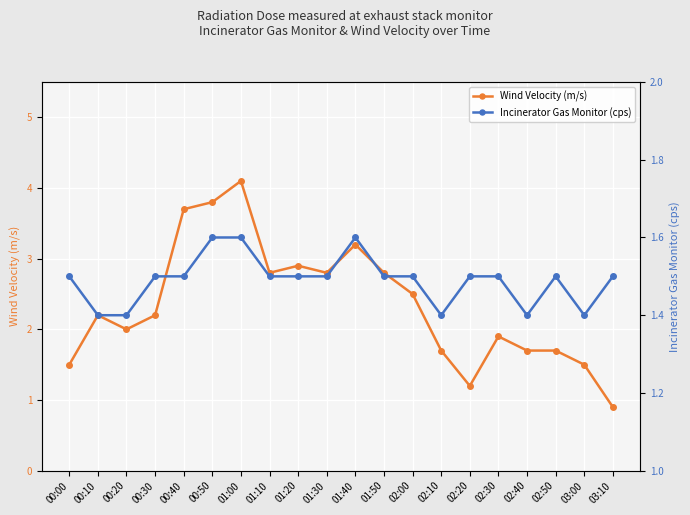

At which label does Wind Velocity (m/s) reach its peak?

01:00